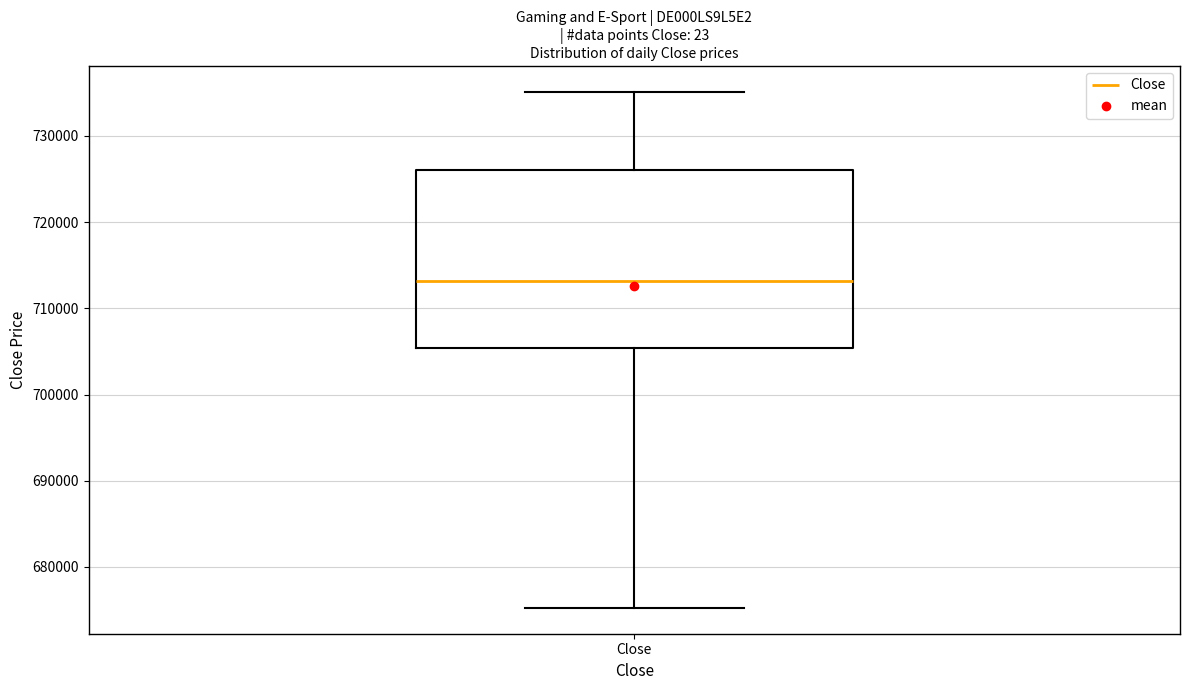

Where does the lower whisker of the box for Close end on the y-axis? The values are not printed on the chart, so give them approximately, as read against the axis.

675000